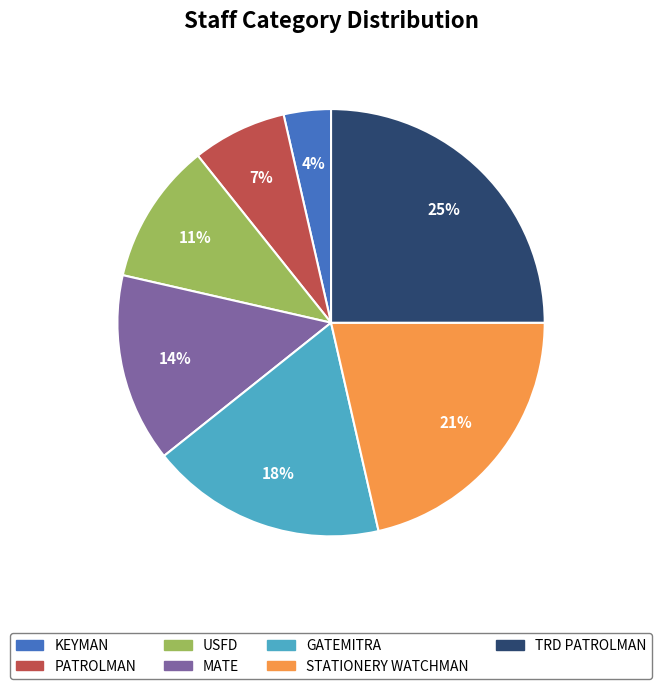

Does any single category account for the majority?

No